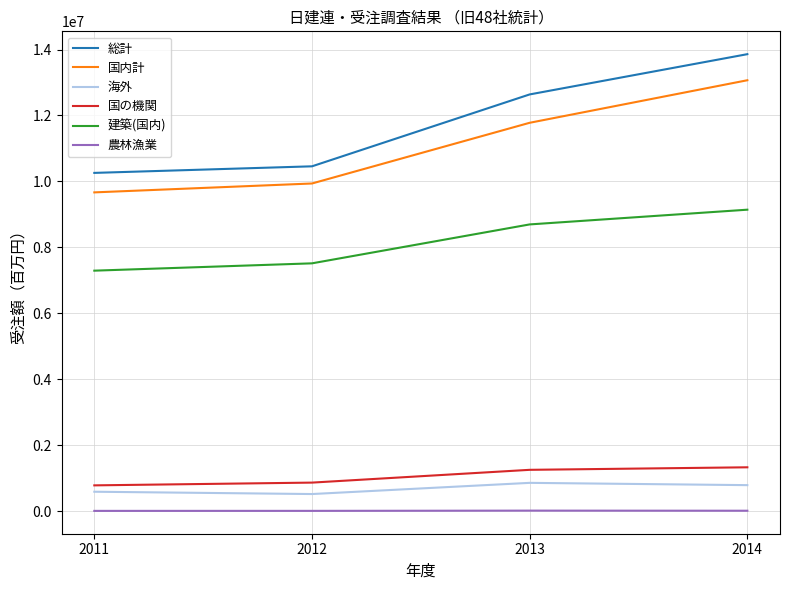

Between 2011 and 2013, which series saw the biggest shift?

総計